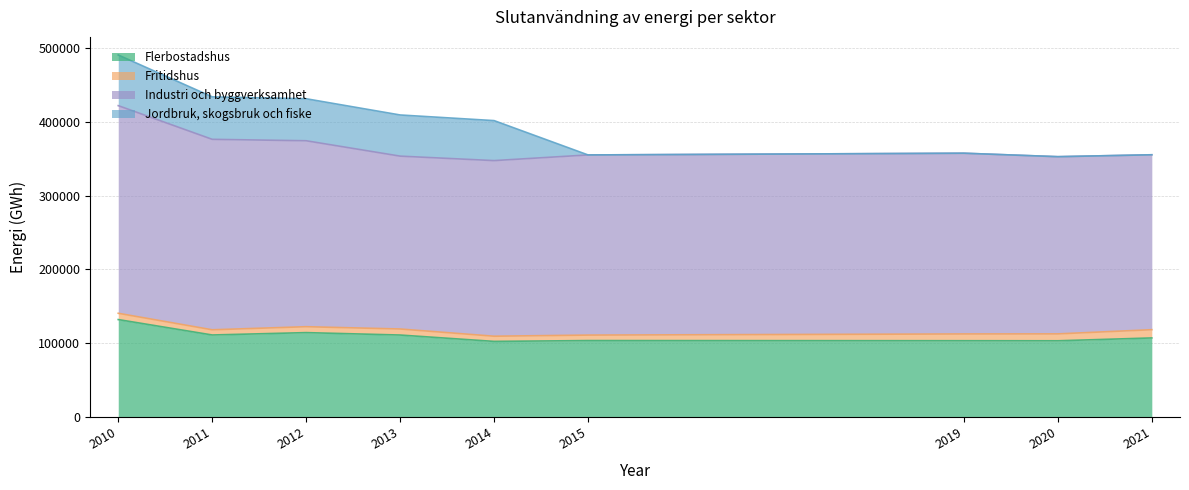

True or false: Fritidshus and Flerbostadshus intersect in this chart.

False